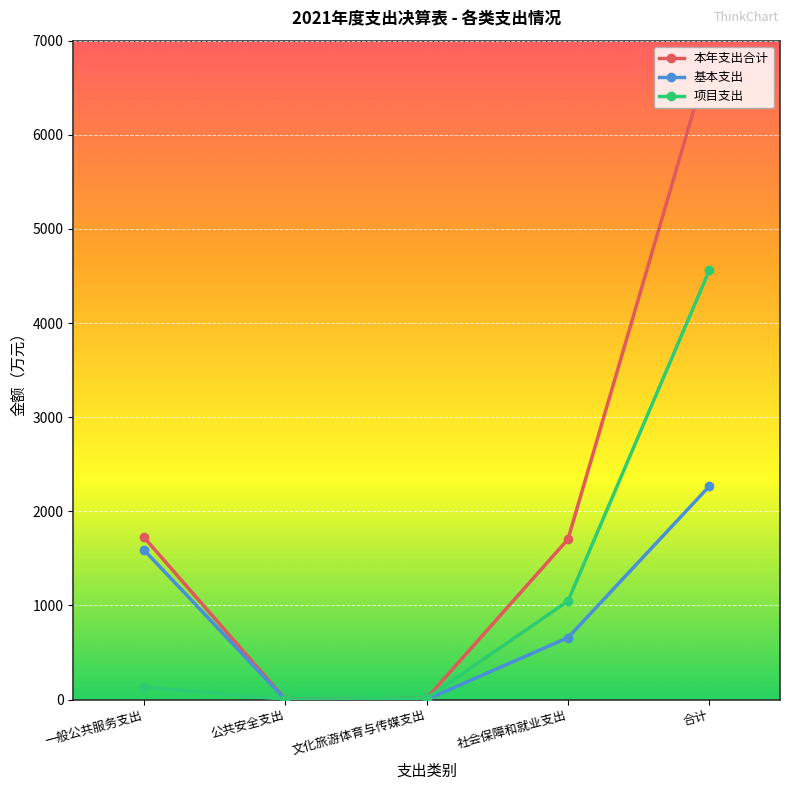

Is the value of 基本支出 at 合计 greater than the value of 项目支出 at 公共安全支出?

Yes